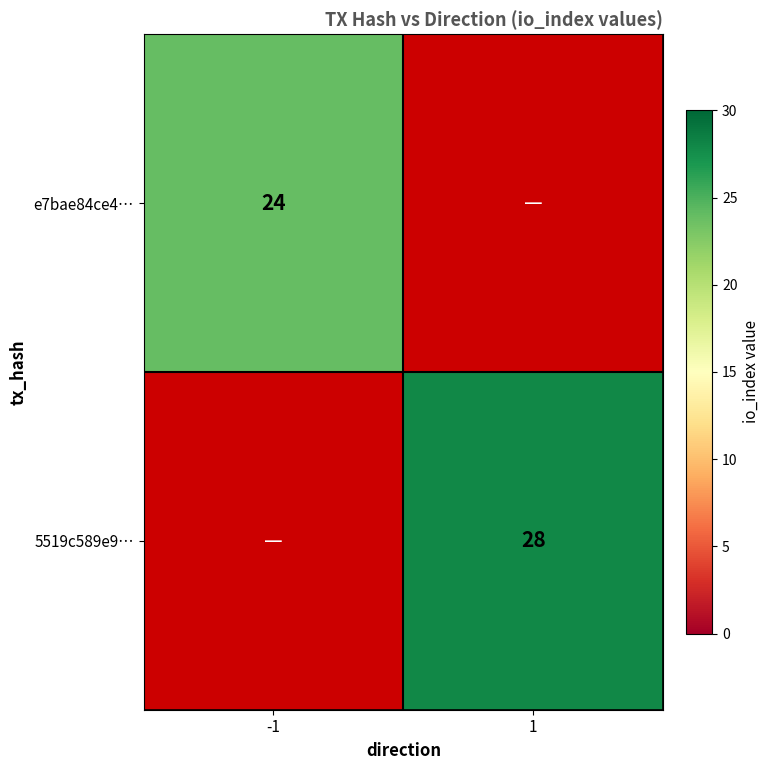

At how many categories does at least one series exceed 24?

1